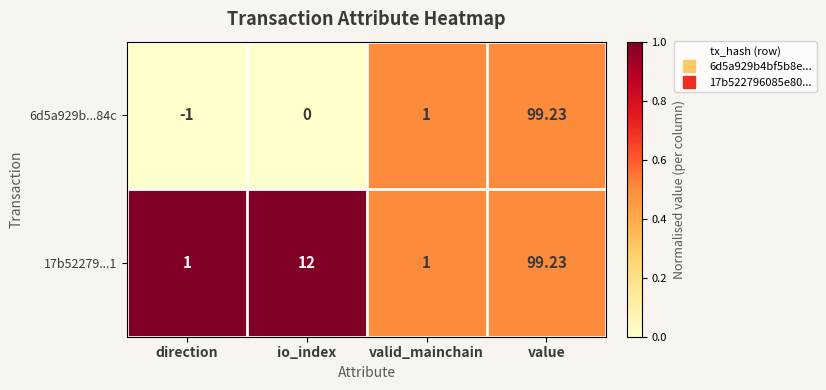

At which label is 17b52279...1 closest to 50?

io_index